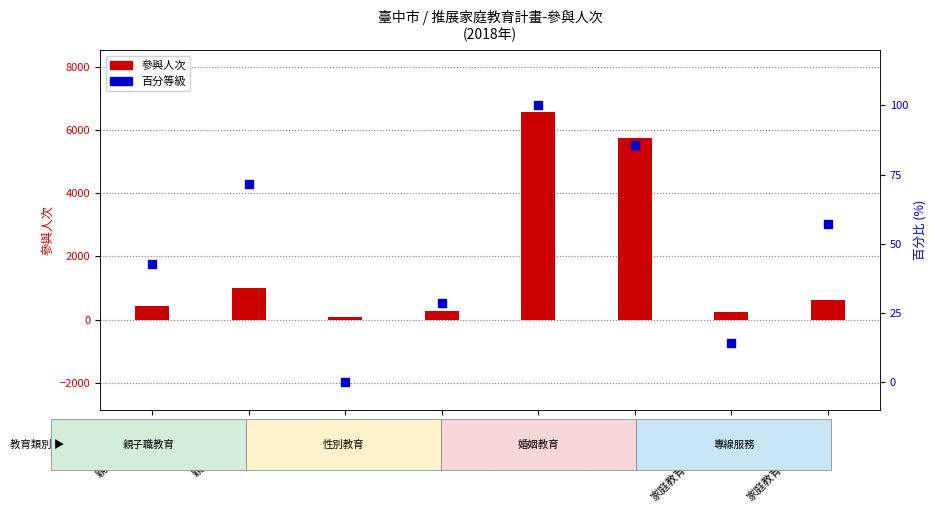

At how many categories does at least one series exceed 3077?

2